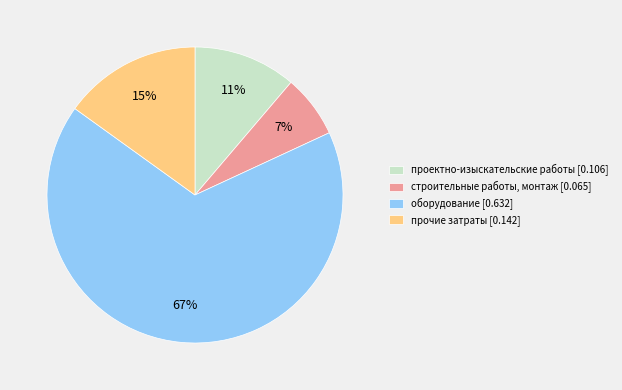

To the nearest percent, what portion does проектно-изыскательские работы [0.106] represent?

11%